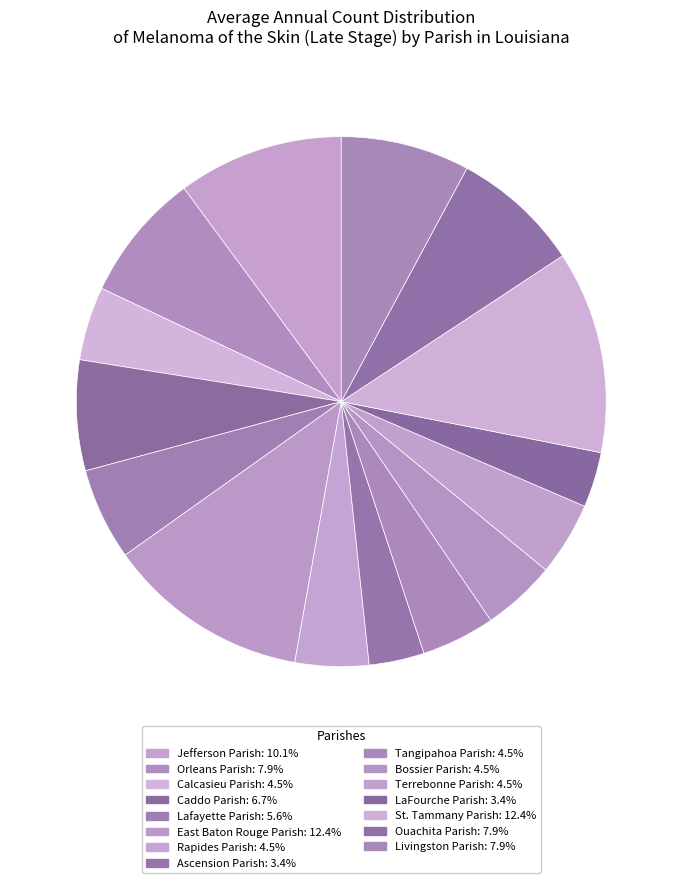

Count the number of slices in the pie.

15